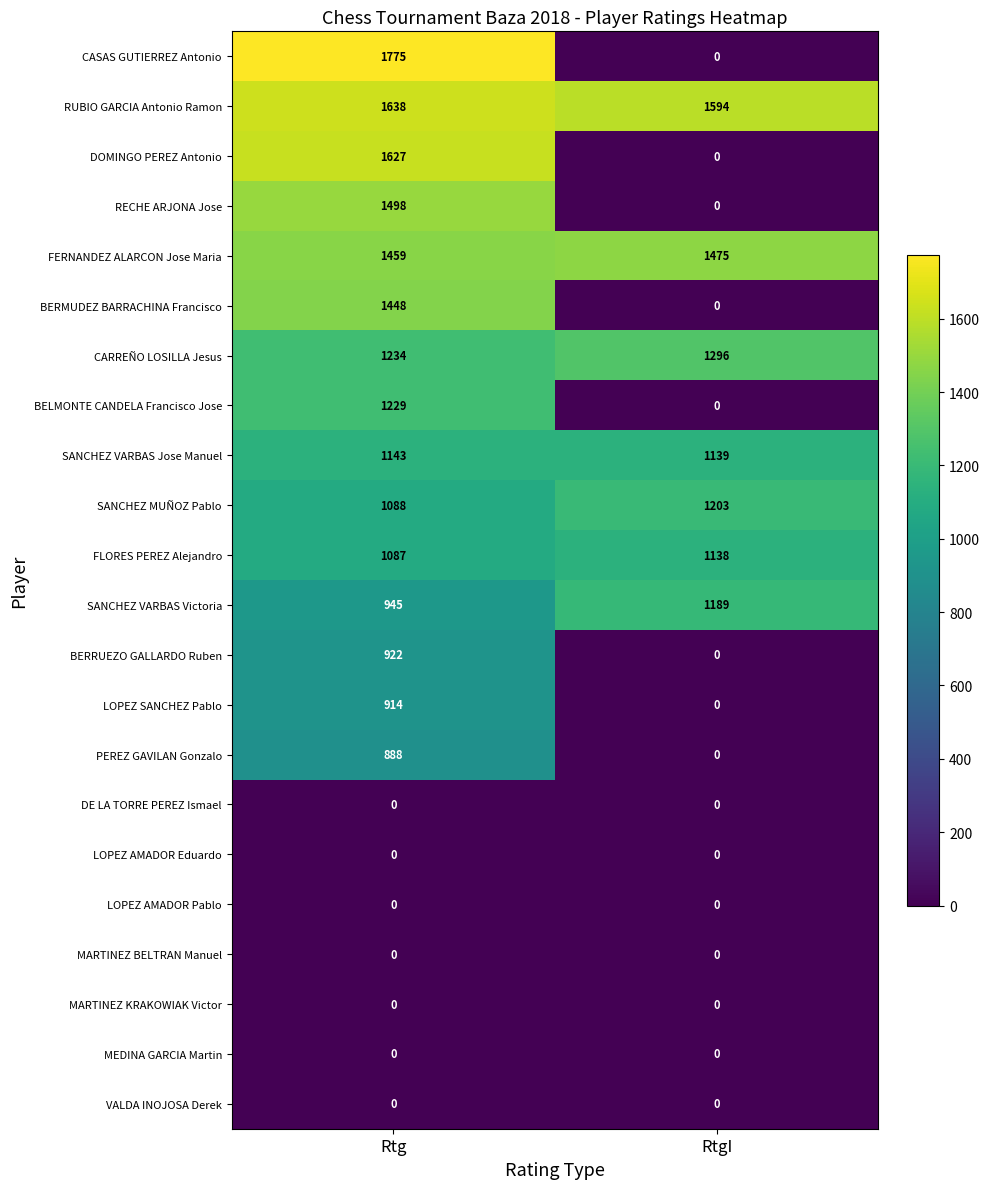

Which series changed the most between Rtg and RtgI?

CASAS GUTIERREZ Antonio